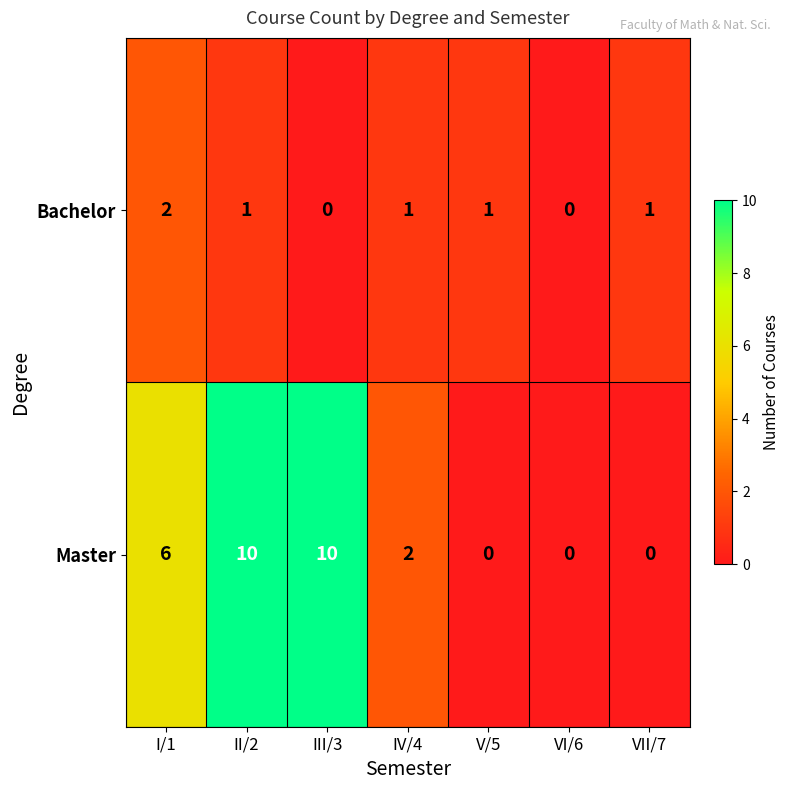

Which series has the largest range (max minus min)?

Master